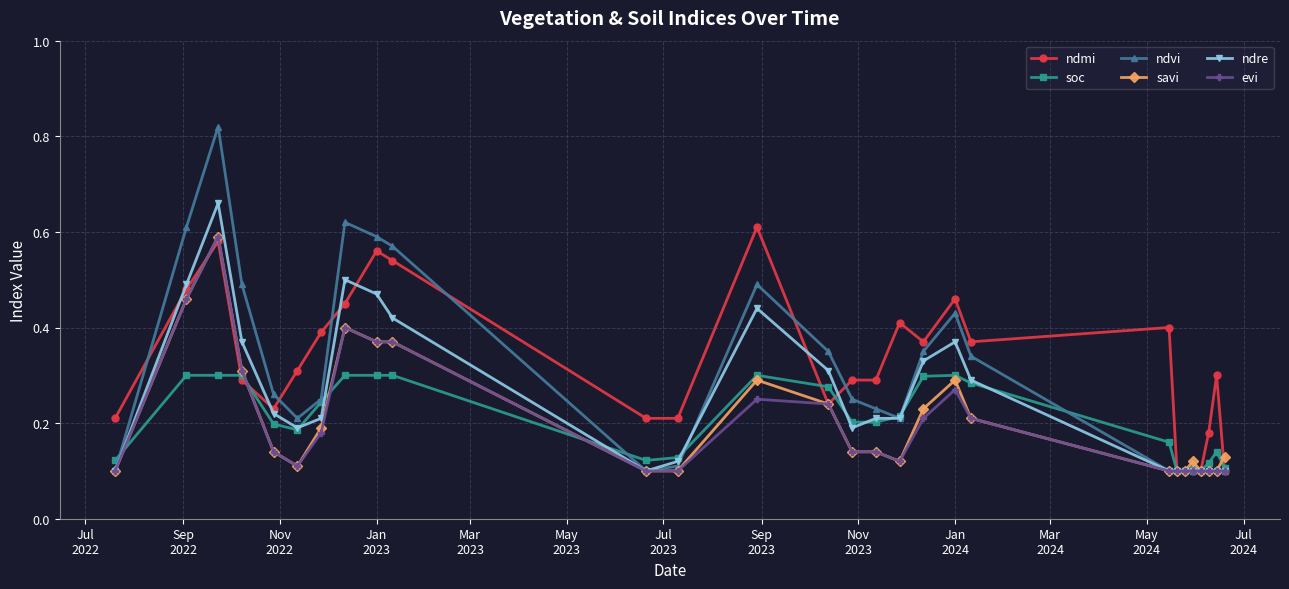

How many ndmi values are between 0 and 1?

28